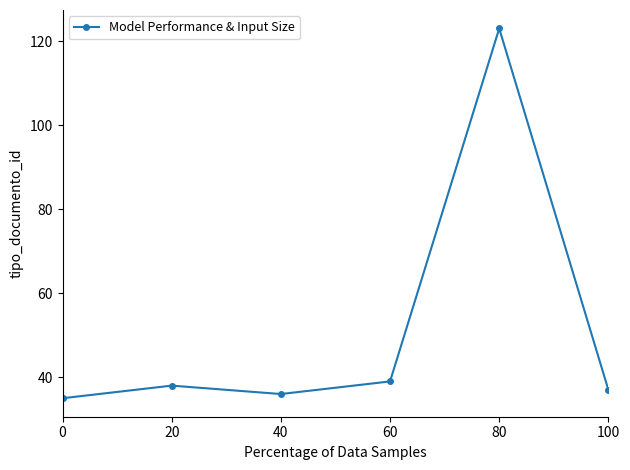

What is the approximate value at 100?

37